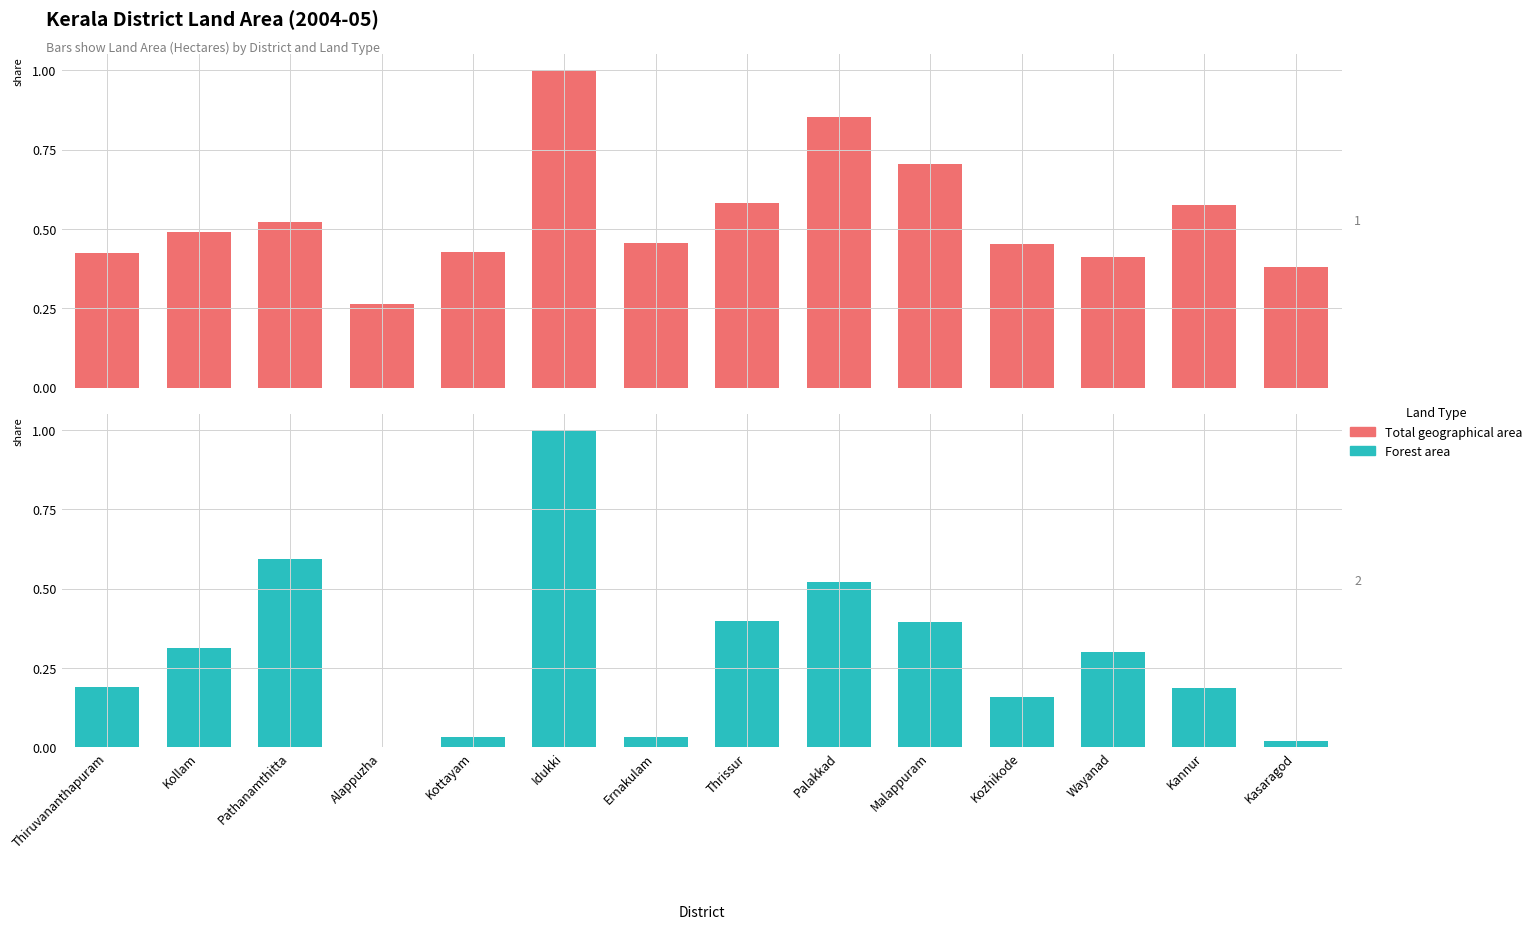

Rank the categories by Total geographical area value from highest to lowest.

Idukki, Palakkad, Malappuram, Thrissur, Kannur, Pathanamthitta, Kollam, Ernakulam, Kozhikode, Kottayam, Thiruvananthapuram, Wayanad, Kasaragod, Alappuzha